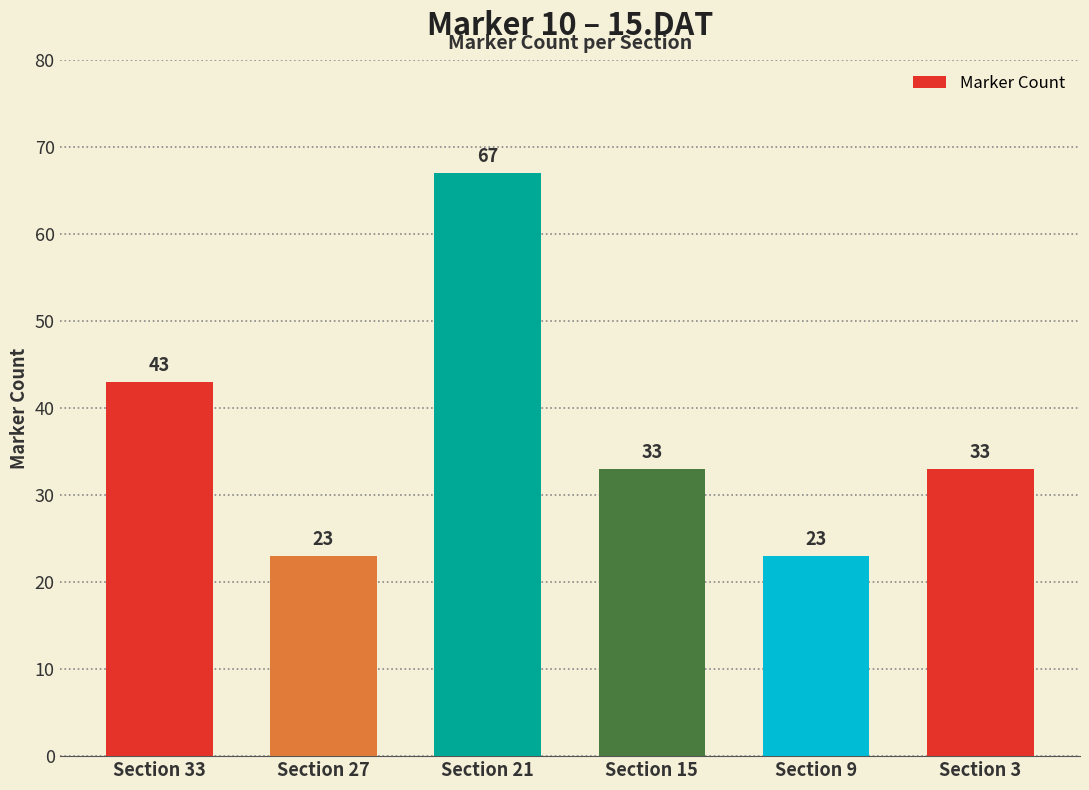

Reading left to right, what are all the values shown in this chart?

43	23	67	33	23	33